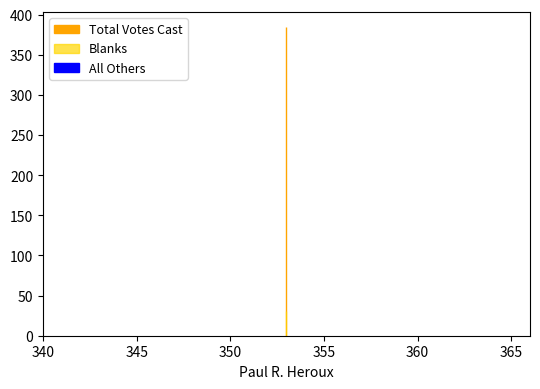

Which series has the largest total across all categories?

Total Votes Cast